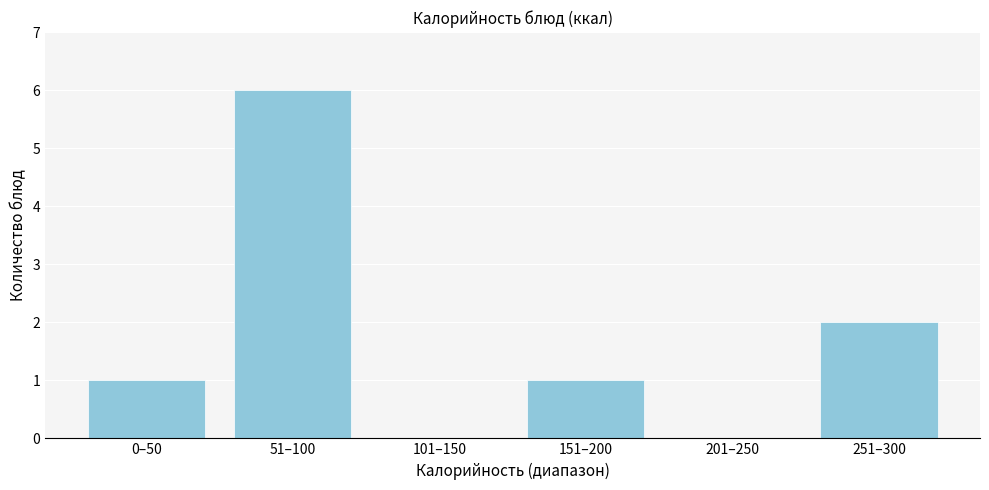

Reading left to right, what are all the values shown in this chart?

0–50=1	51–100=6	101–150=0	151–200=1	201–250=0	251–300=2